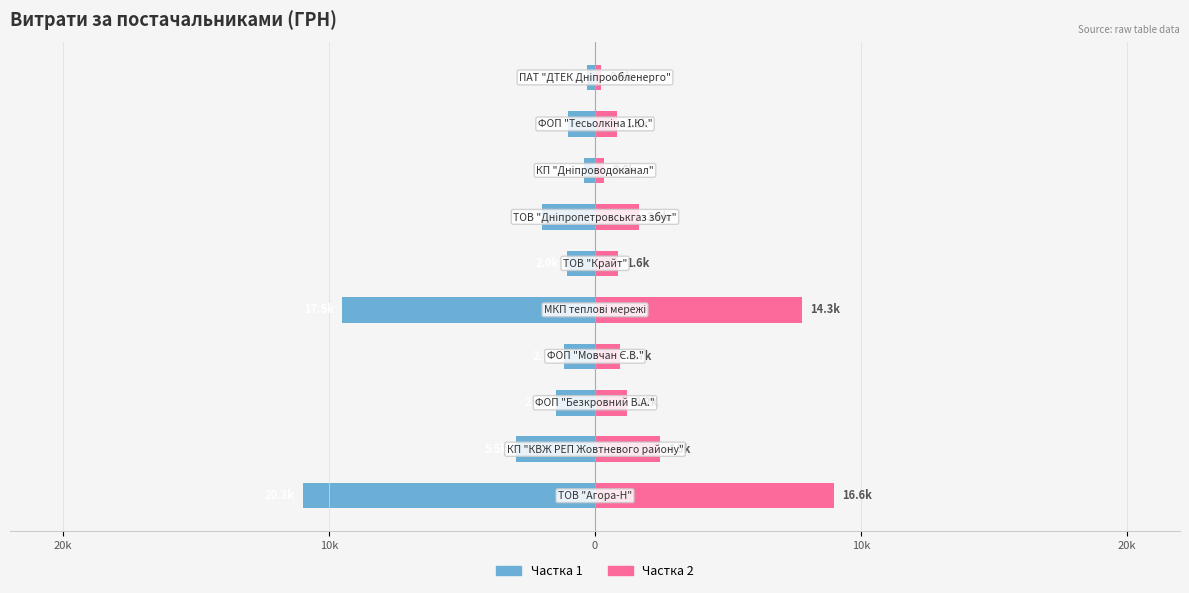

The value of Витрати (ліво) at 9 is -0.1. True or false?

False